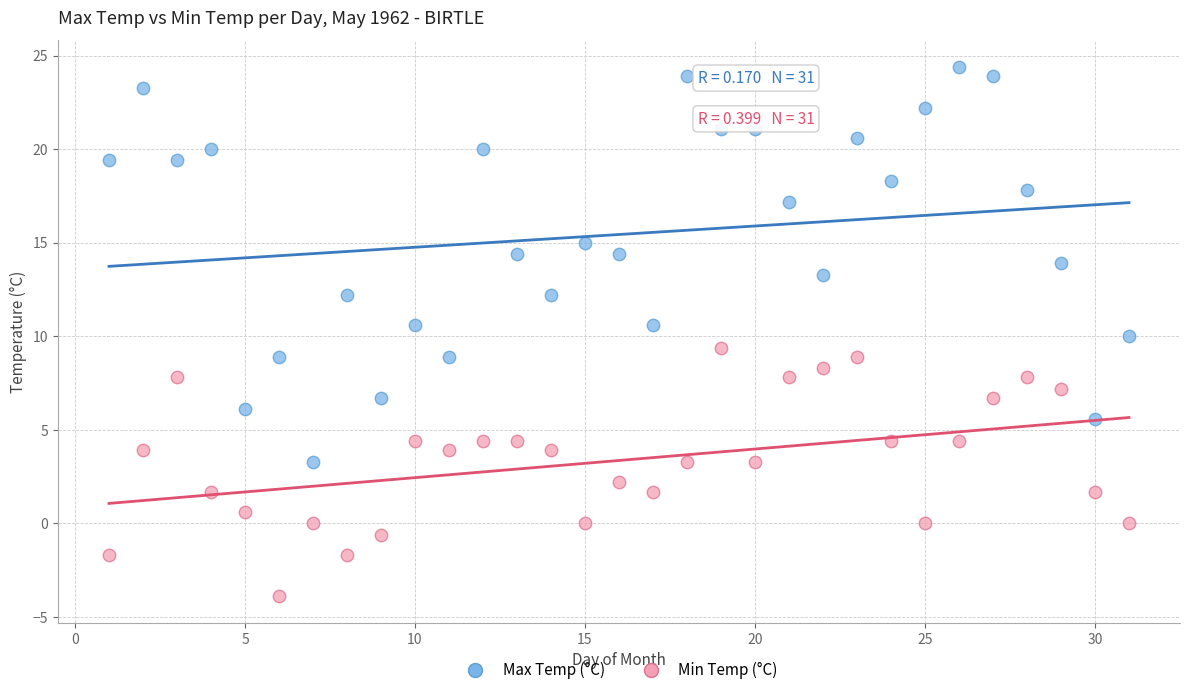

Across all data points, what is the range of Y values (max minus min)?

28.3